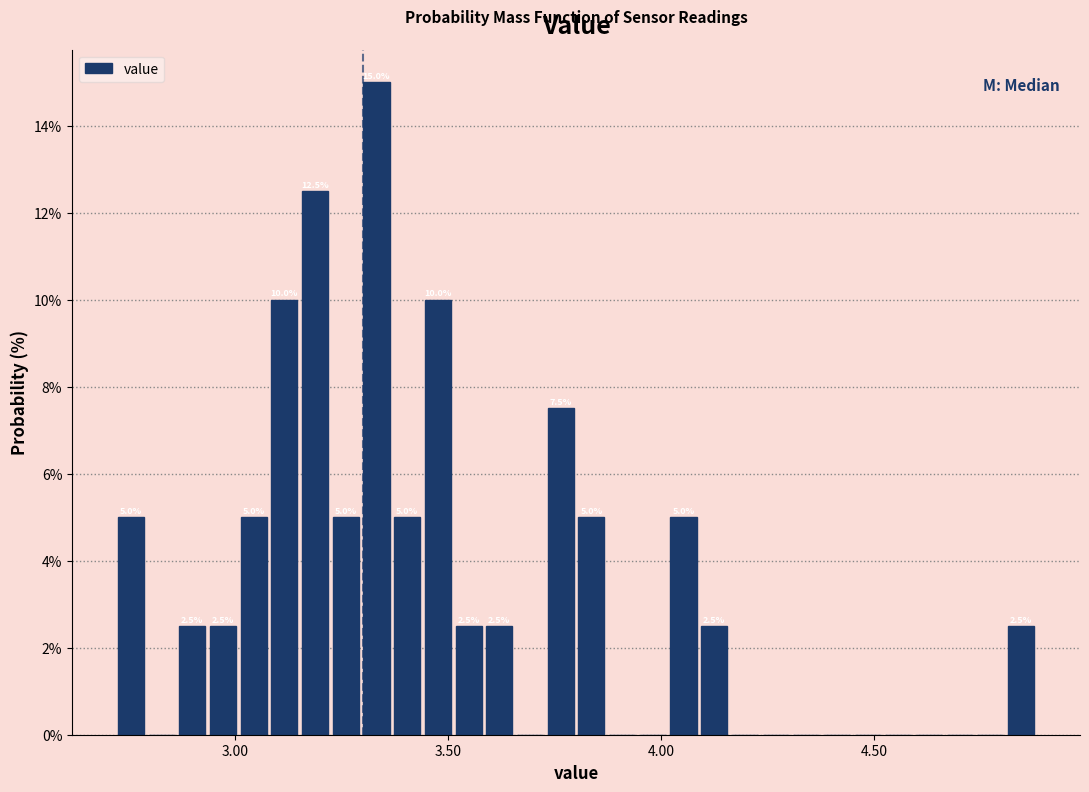

Read against the x-axis, roughly where is the centre of the tallest bar?

3.35